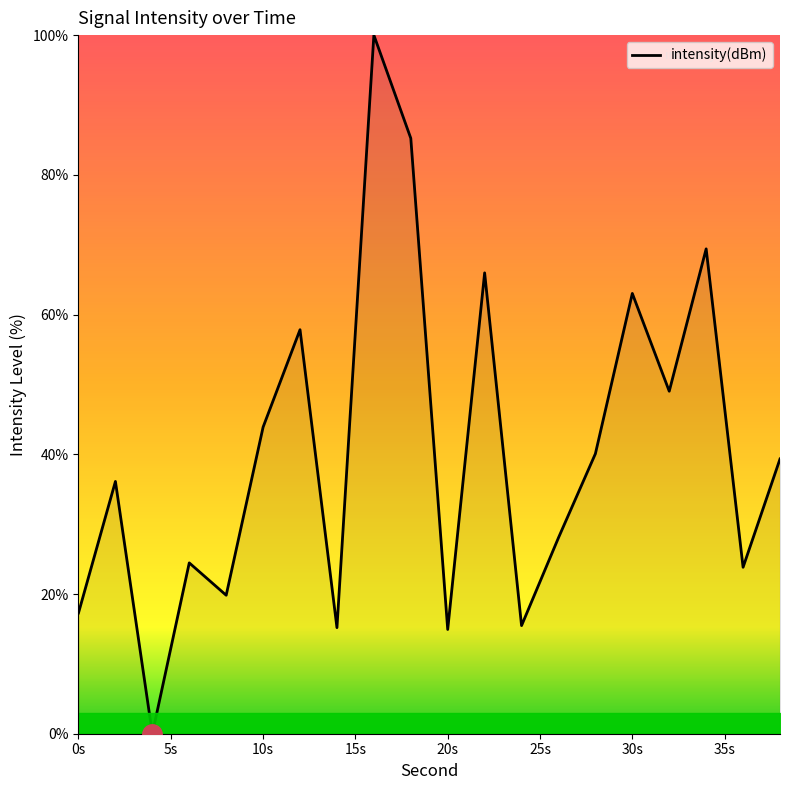

What is the greatest value displayed?

100.0